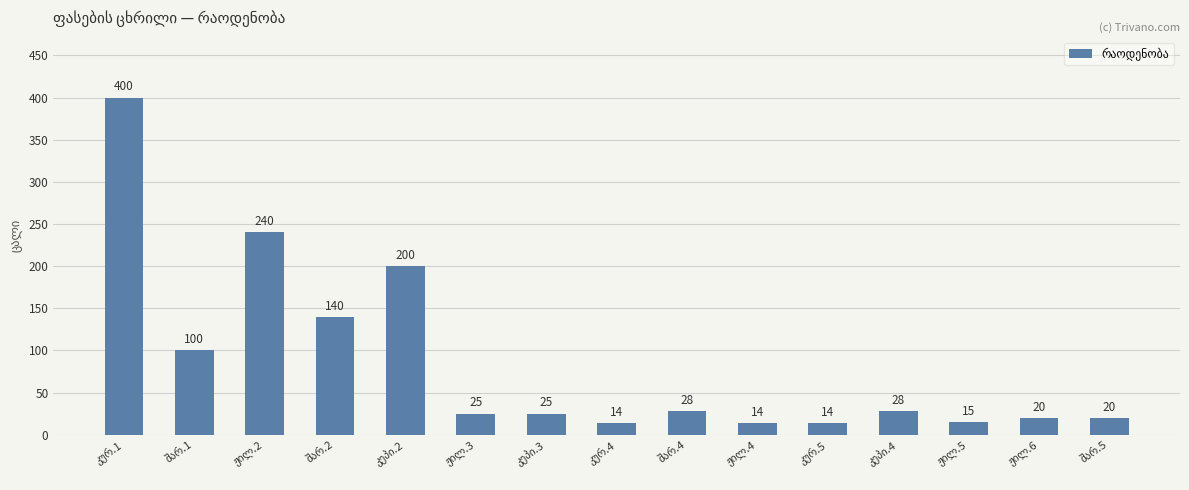

What is the maximum value shown in the chart?

400